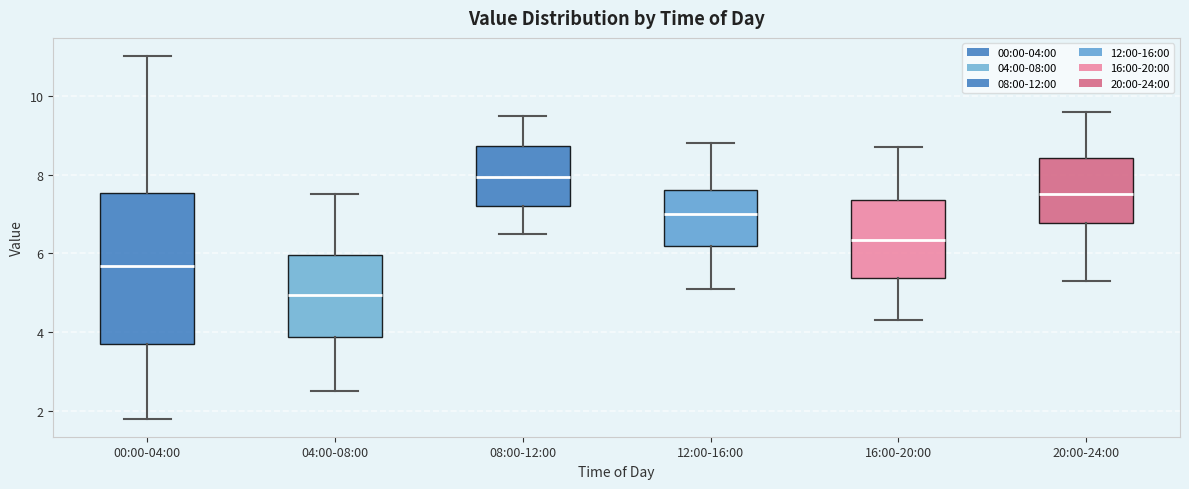

Reading left to right, transcribe this box plot: for each box, give where its median line is, the range the box spans, and where its two whiskers end, as read against the y-axis. The values are not printed on the chart, so give them approximately, as read against the axis.

00:00-04:00: median 5.6, box 3.6 to 7.6, whiskers 1.8 to 11.0
04:00-08:00: median 5.0, box 3.8 to 6.0, whiskers 2.6 to 7.6
08:00-12:00: median 8.0, box 7.2 to 8.8, whiskers 6.6 to 9.6
12:00-16:00: median 7.0, box 6.2 to 7.6, whiskers 5.2 to 8.8
16:00-20:00: median 6.4, box 5.4 to 7.4, whiskers 4.4 to 8.8
20:00-24:00: median 7.6, box 6.8 to 8.4, whiskers 5.4 to 9.6